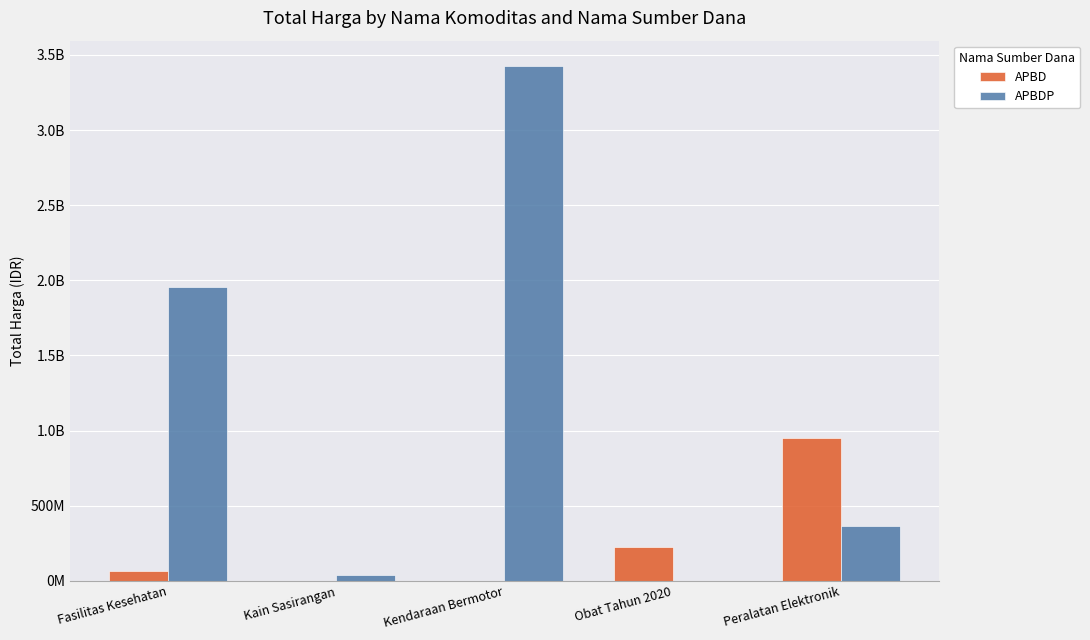

Where is APBD nearest to the value 474383500?

Obat Tahun 2020